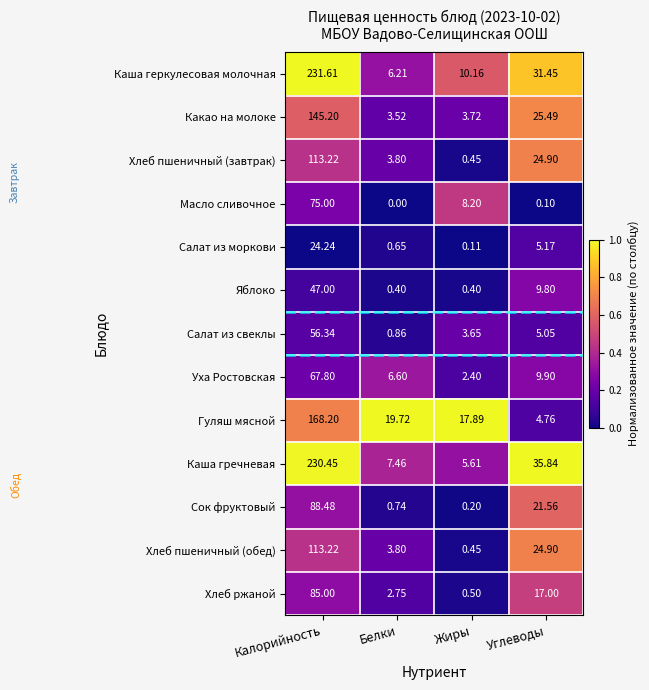

At which category is the sum across all series the highest?

Калорийность